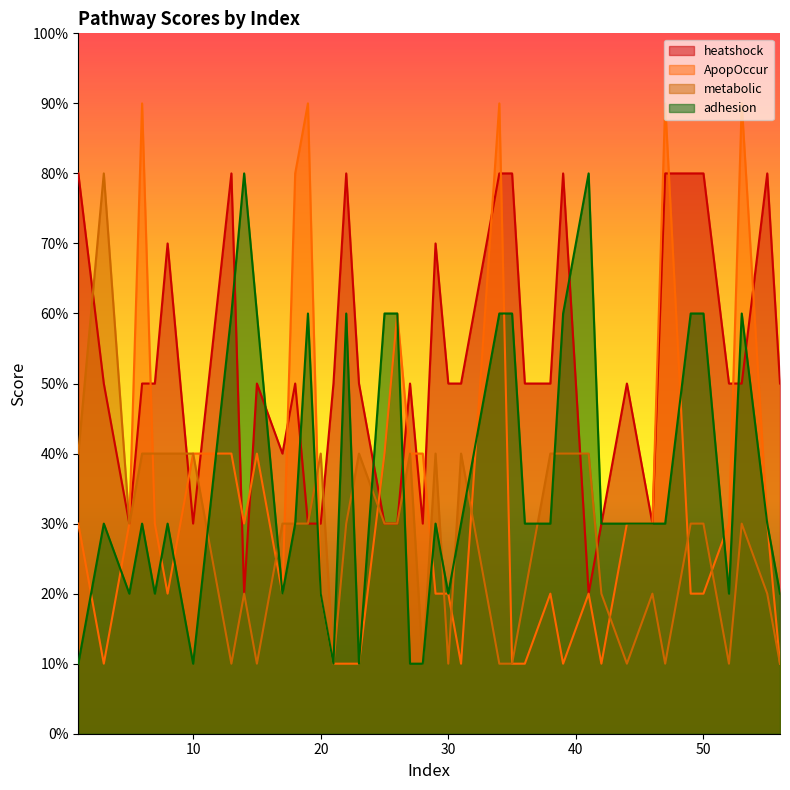

True or false: heatshock has more than 0 interior local peaks.

True